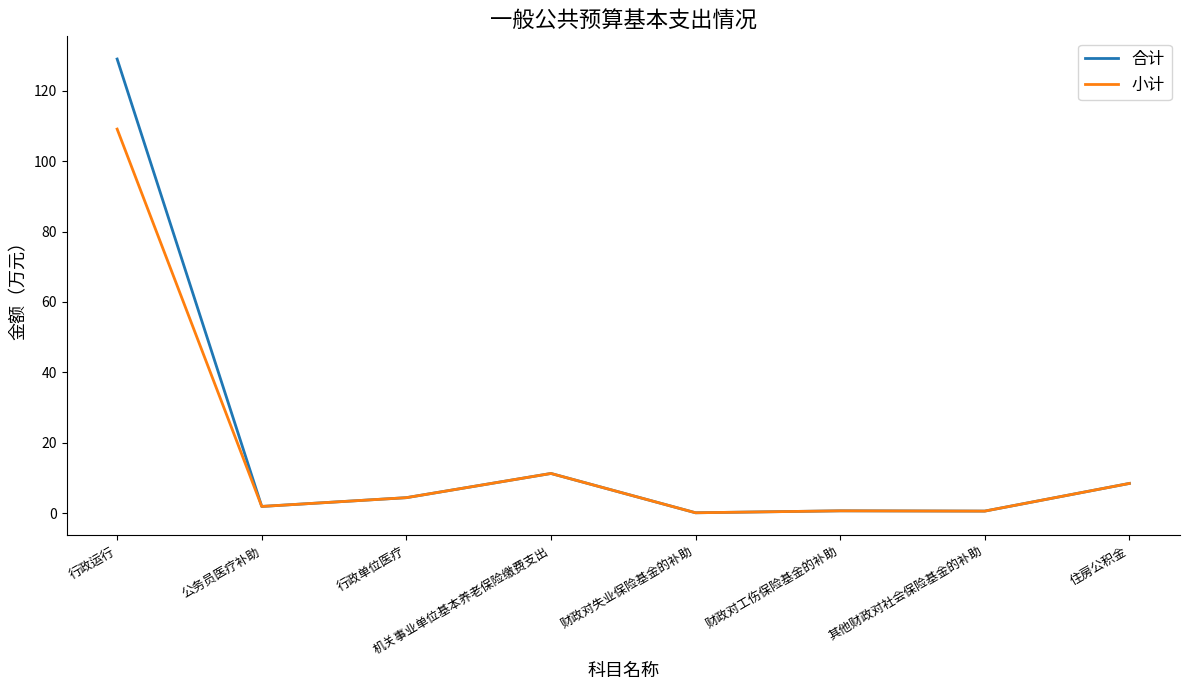

At which category does 小计 reach its first local valley?

公务员医疗补助